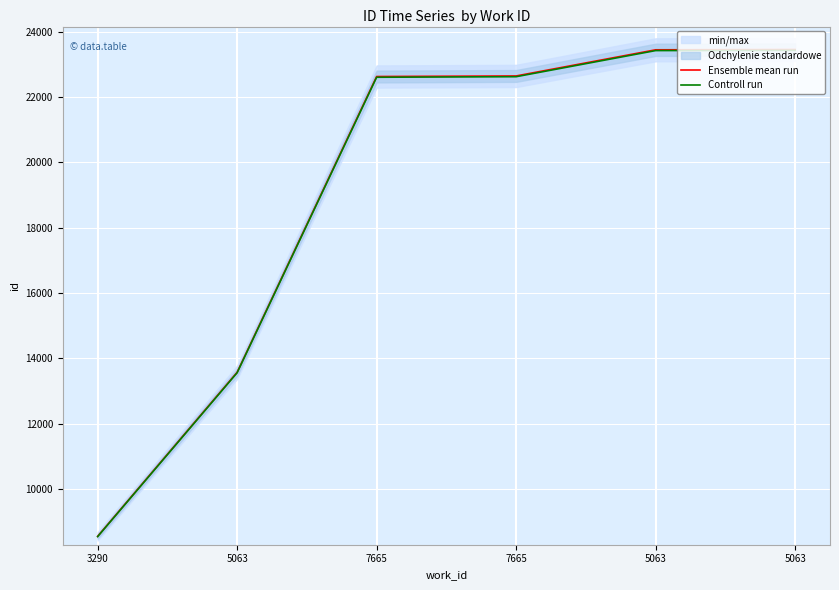

True or false: Ensemble mean run and Controll run intersect in this chart.

False